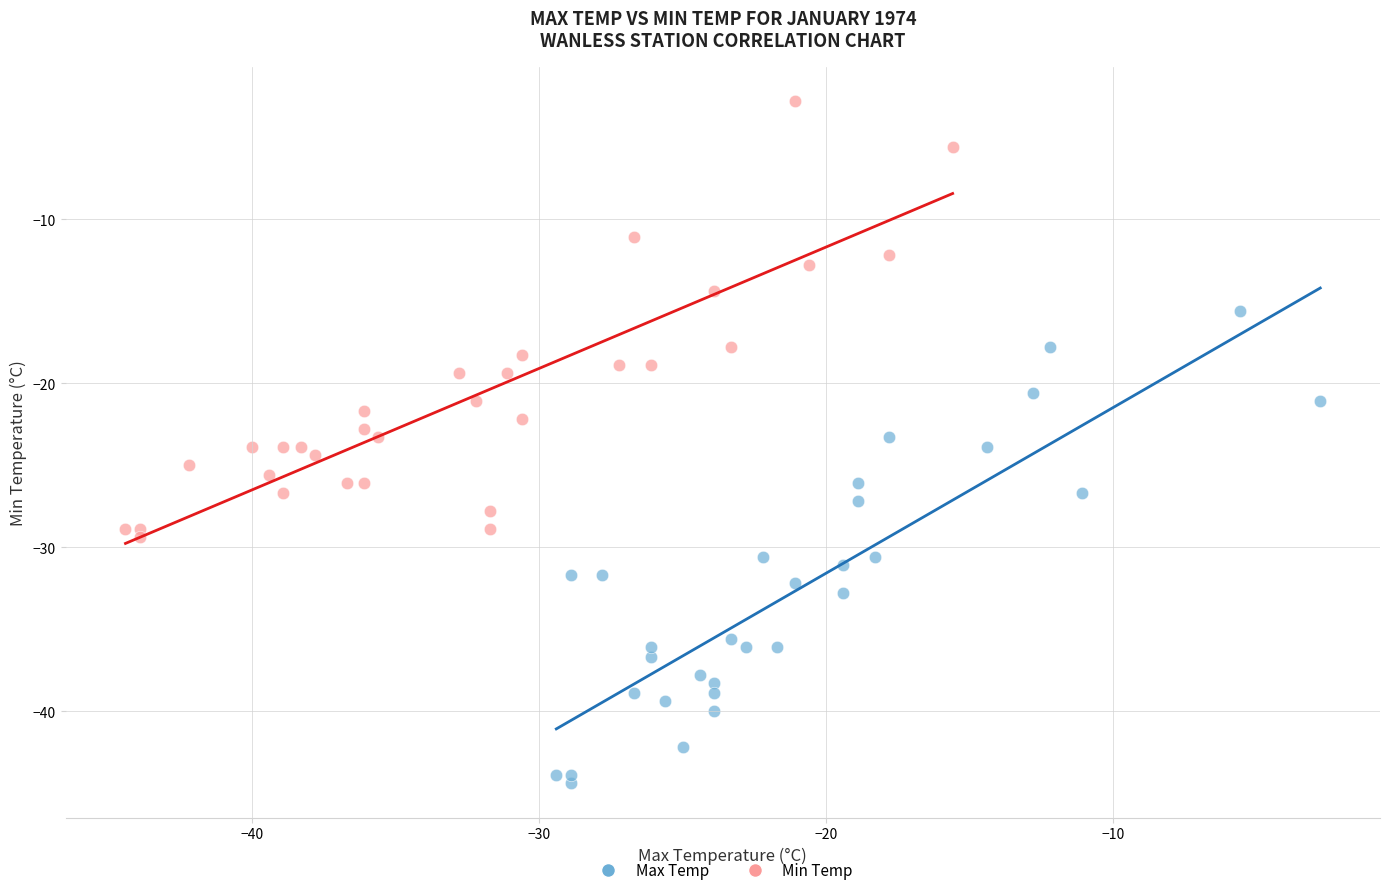

Which series reaches the maximum Y coordinate?

Min Temp